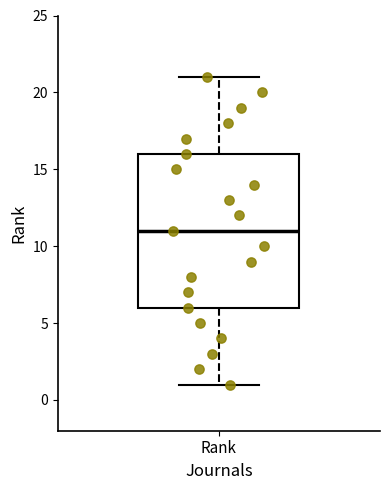

Where is the lower edge of the box for Rank on the y-axis? The values are not printed on the chart, so give them approximately, as read against the axis.

6